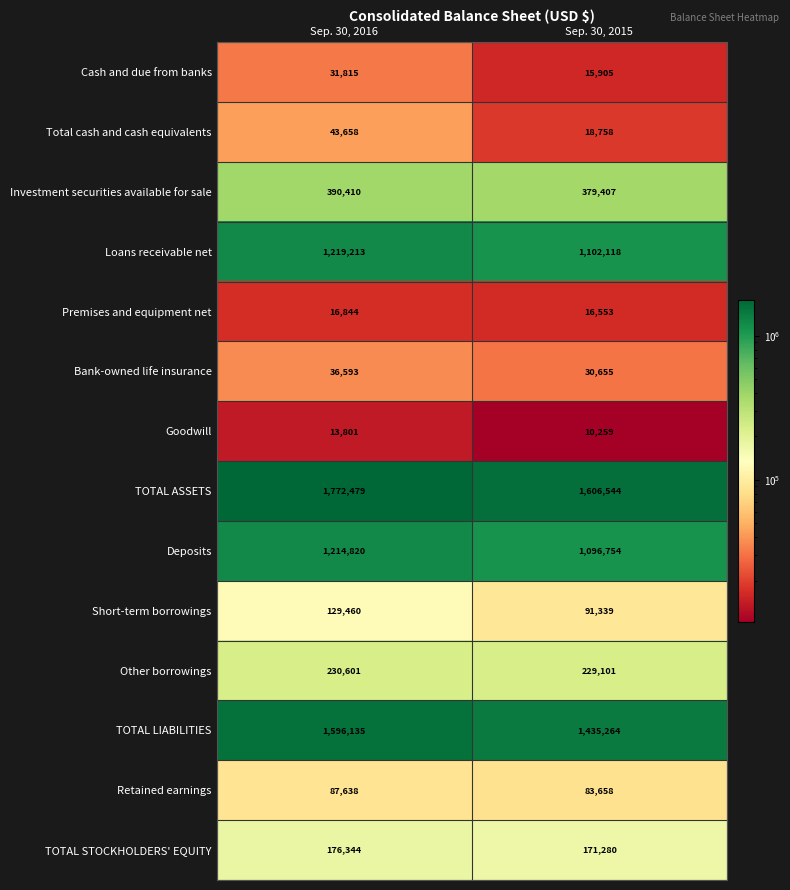

Reading left to right, transcribe all the data shown in this chart.

Cash and due from banks: 31815	15905
Total cash and cash equivalents: 43658	18758
Investment securities available for sale: 390410	379407
Loans receivable net: 1219213	1102118
Premises and equipment net: 16844	16553
Bank-owned life insurance: 36593	30655
Goodwill: 13801	10259
TOTAL ASSETS: 1772479	1606544
Deposits: 1214820	1096754
Short-term borrowings: 129460	91339
Other borrowings: 230601	229101
TOTAL LIABILITIES: 1596135	1435264
Retained earnings: 87638	83658
TOTAL STOCKHOLDERS' EQUITY: 176344	171280